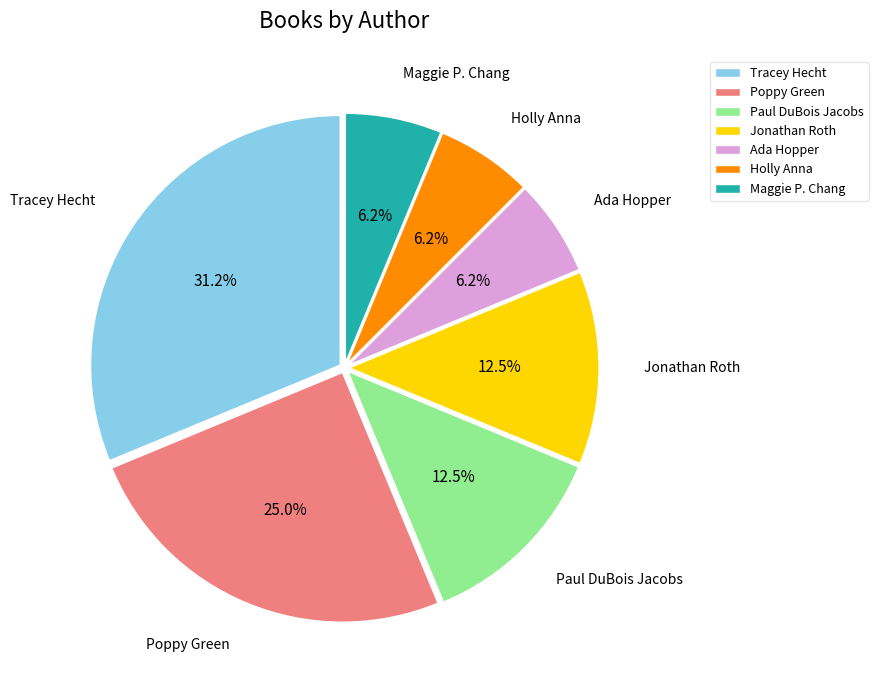

Is Paul DuBois Jacobs the majority of the pie?

No